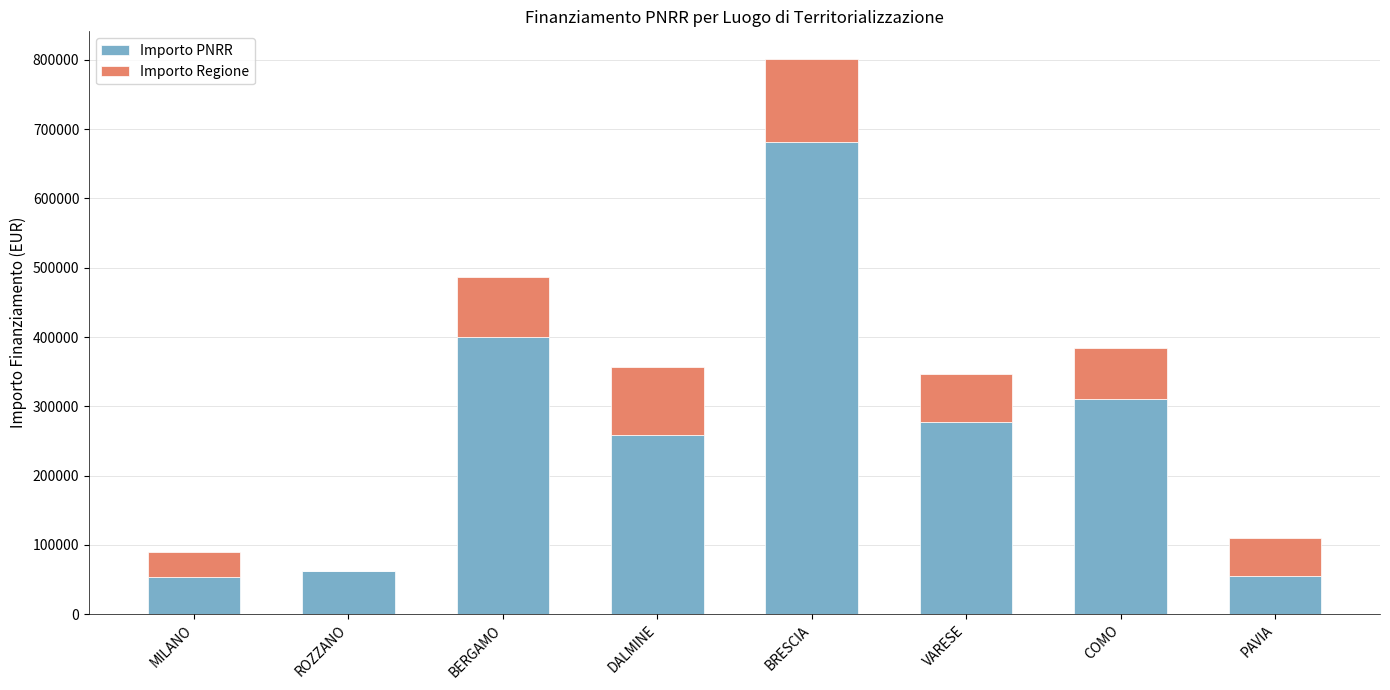

What is the sum of the Importo PNRR values at BERGAMO and PAVIA?

454567.5